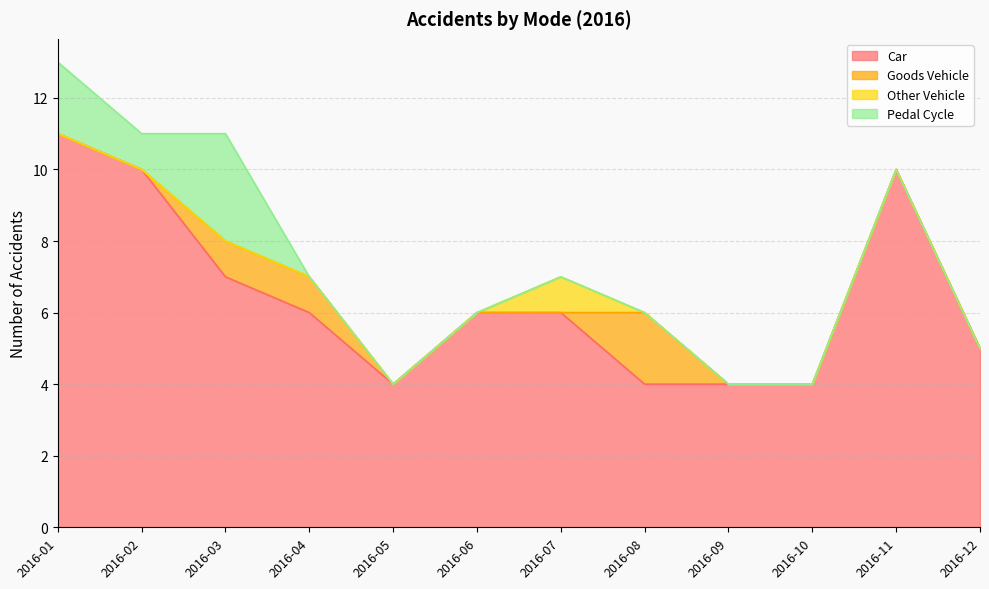

Does the chart have visible grid lines?

Yes